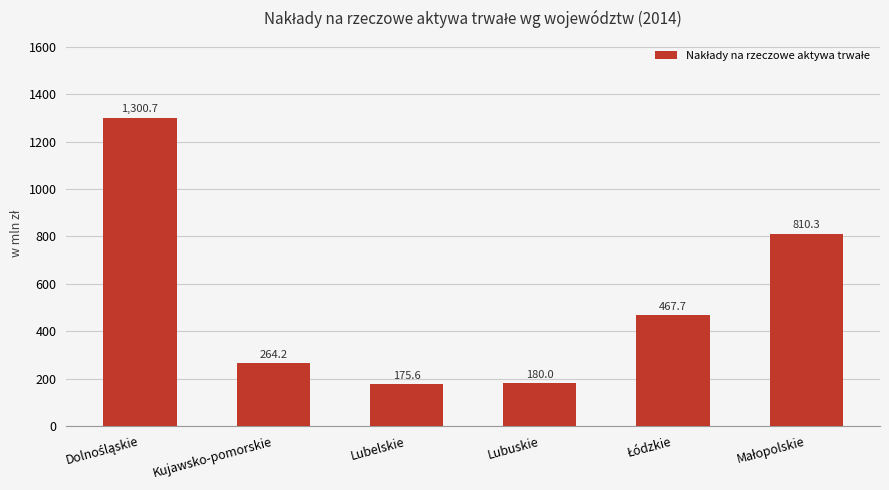

What is the maximum value shown in the chart?

1300.7